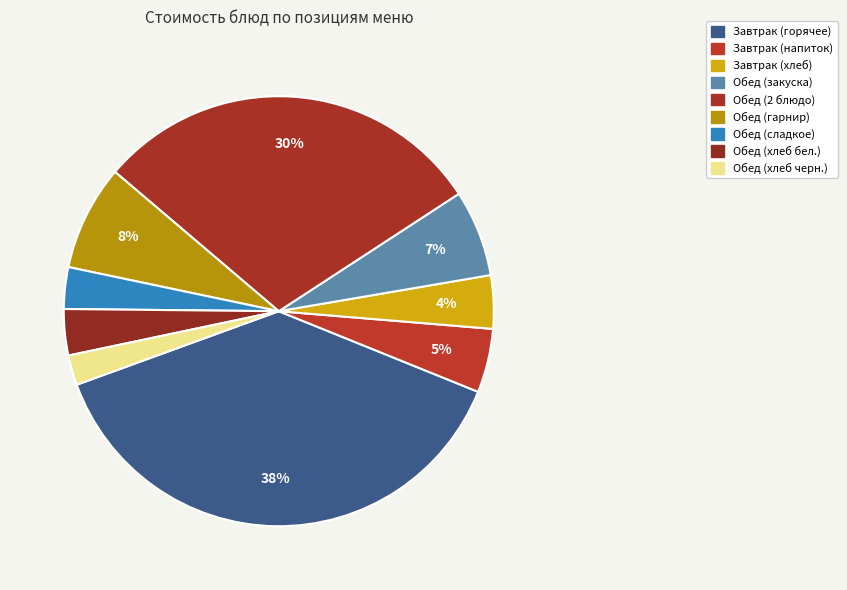

How many segments does this pie chart have?

9